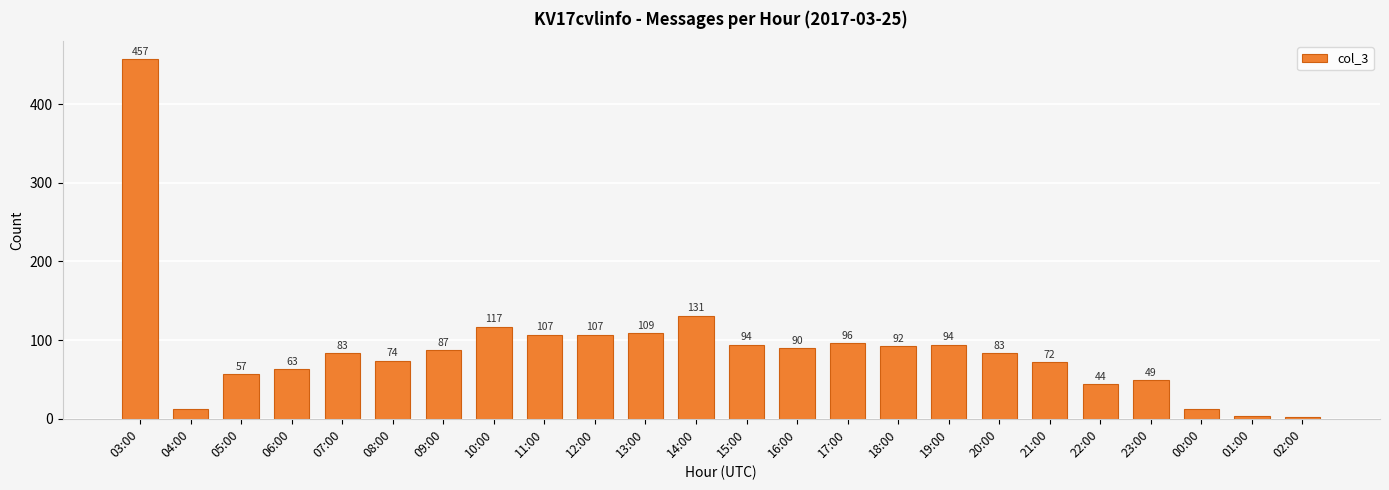

At which label is the value closest to 229?

14:00